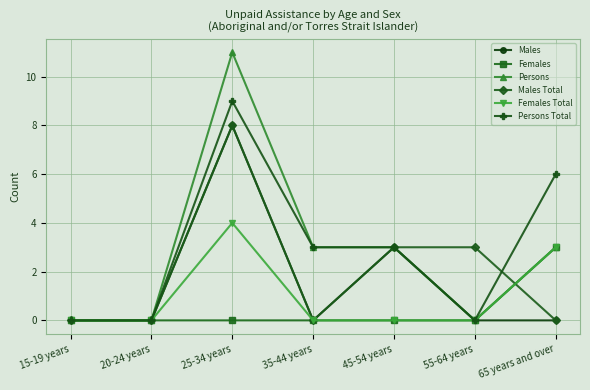

Which series has the widest spread of values?

Persons